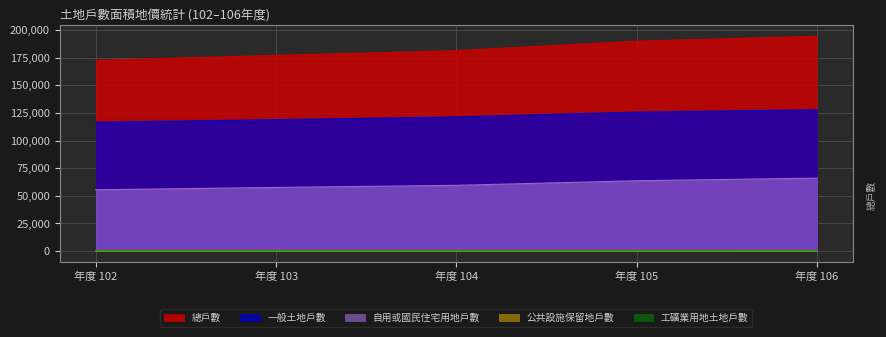

How many lines are shown in the chart?

5